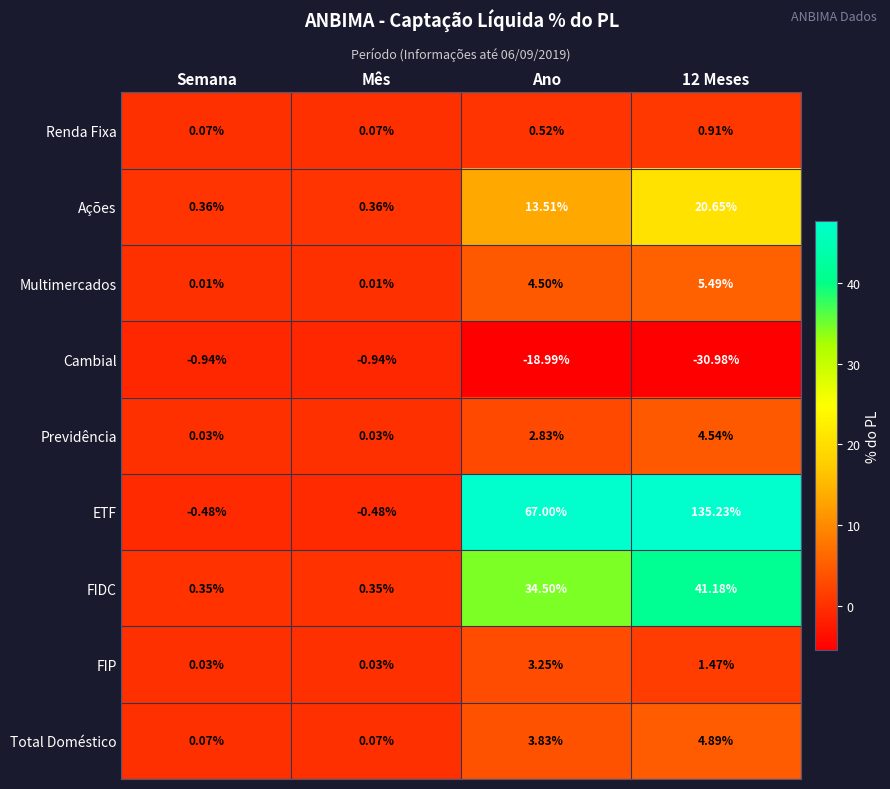

Where does the FIDC series first go above 34?

Ano